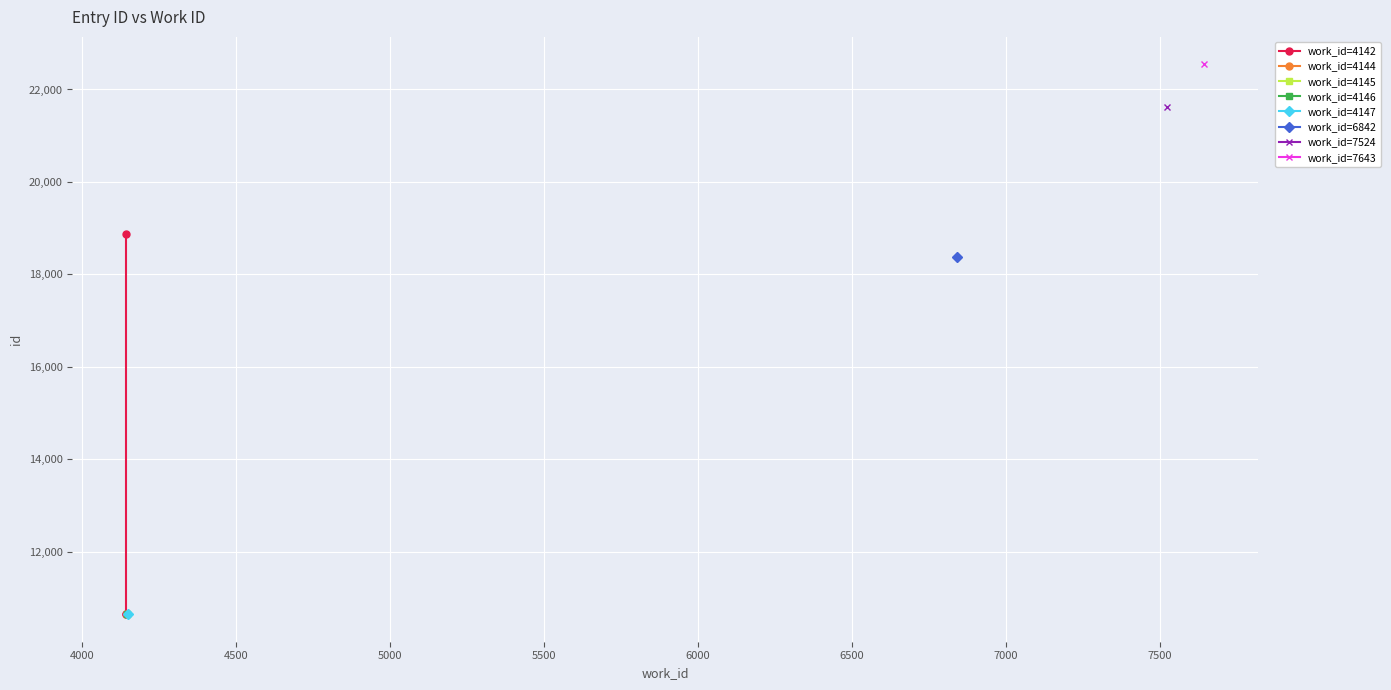

True or false: the data shows 30819 at 4500.

False